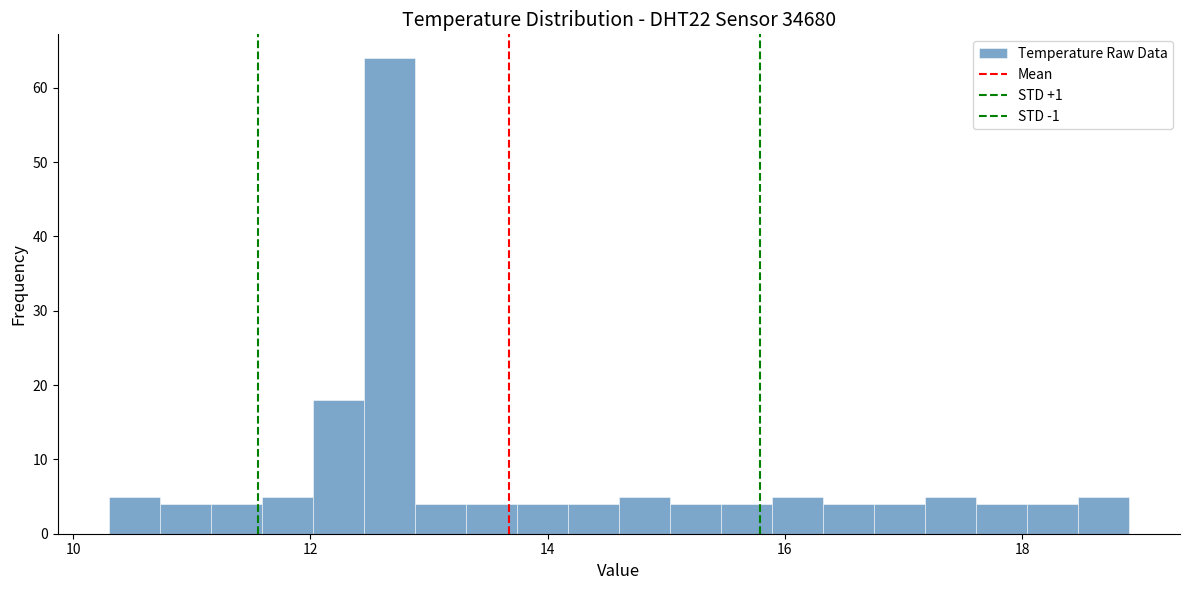

Read against the x-axis, roughly where is the centre of the tallest bar?

12.6